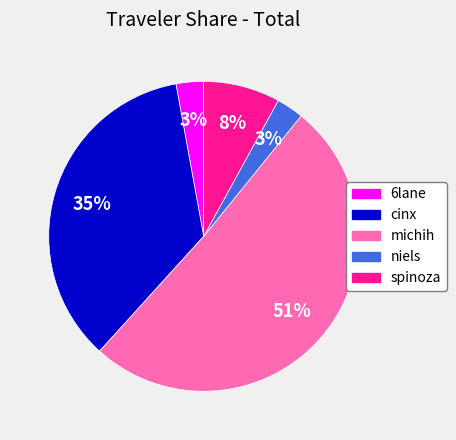

Which slice is the largest?

michih